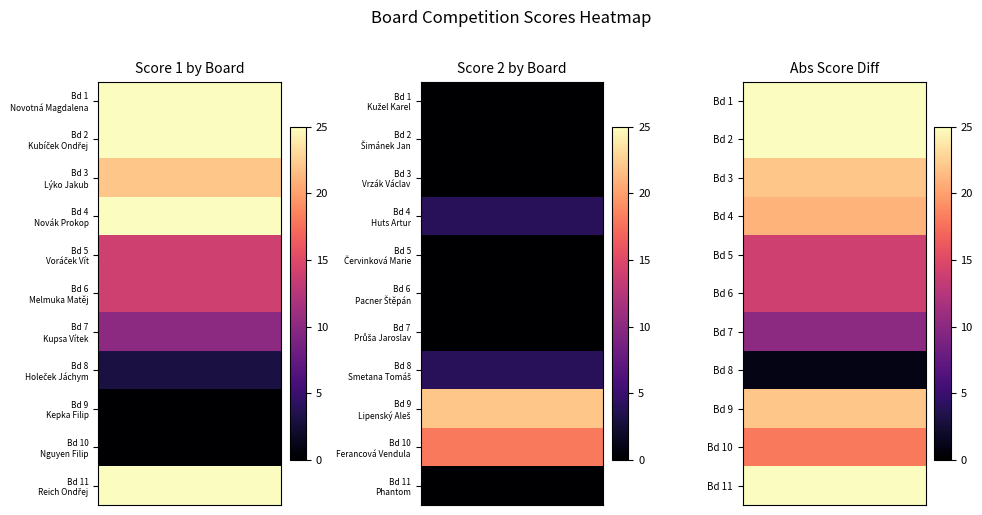

The Score1 series shows 5 at 6. True or false?

False